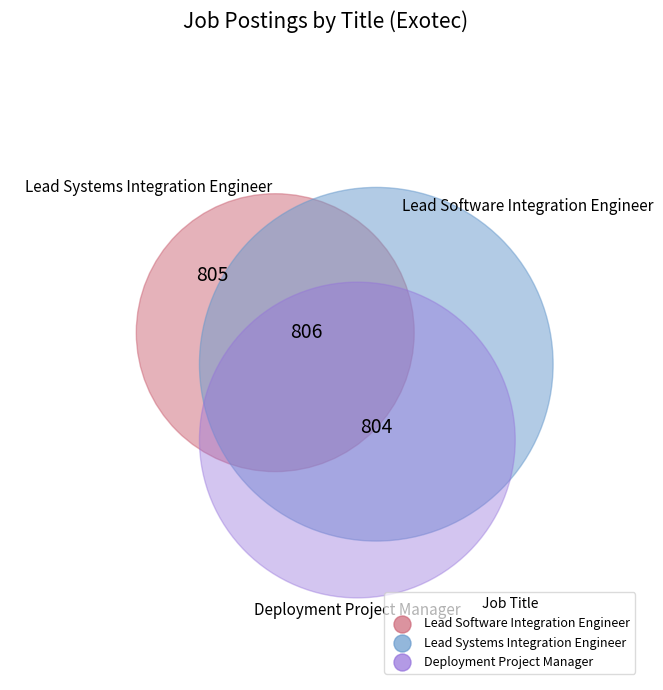

To the nearest percent, what percentage of the pie is Lead Software Integration Engineer?

33%